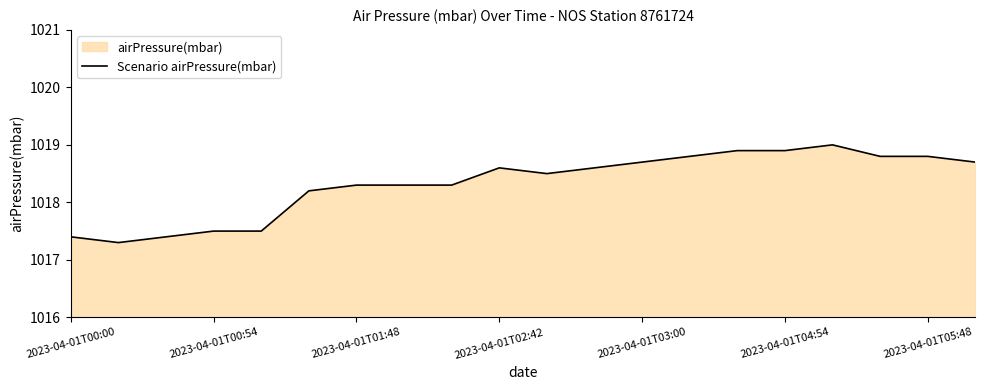

The value at 2023-04-01T04:54 is 1018.9. True or false?

True